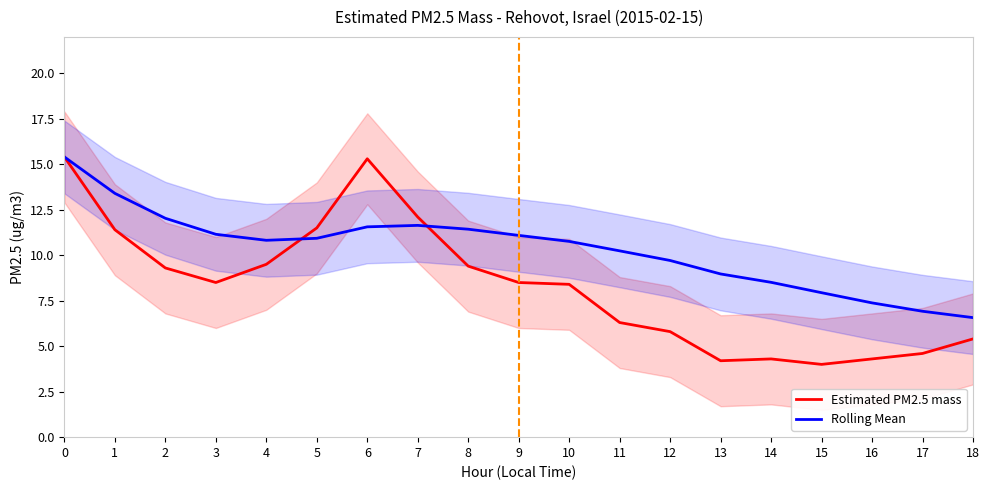

What is the difference between the maximum and second lowest values in the Rolling Mean series?

8.5